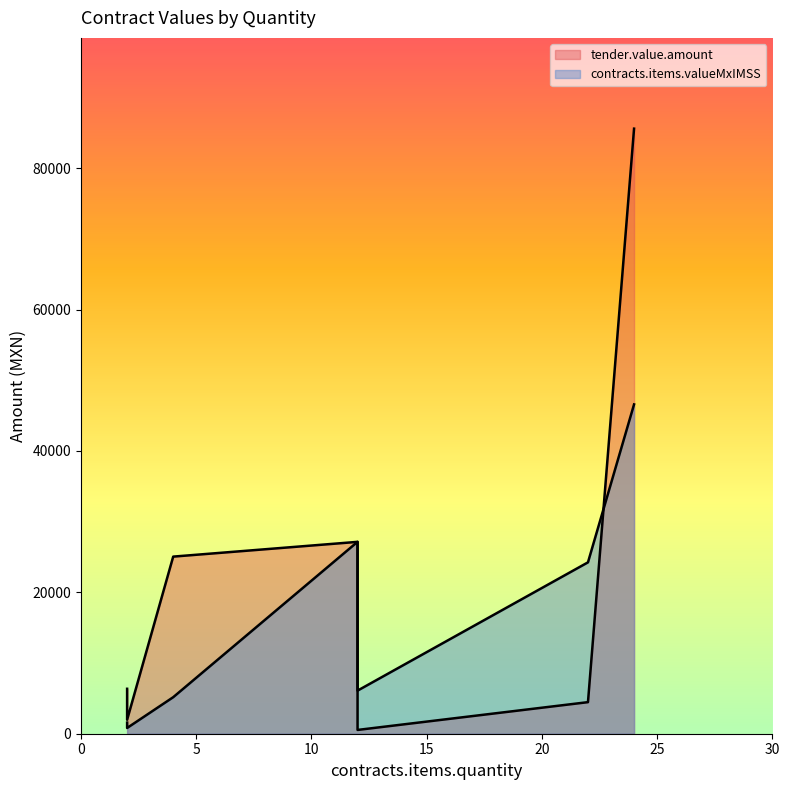

What are all the series names shown in the legend?

tender.value.amount, contracts.items.valueMxIMSS